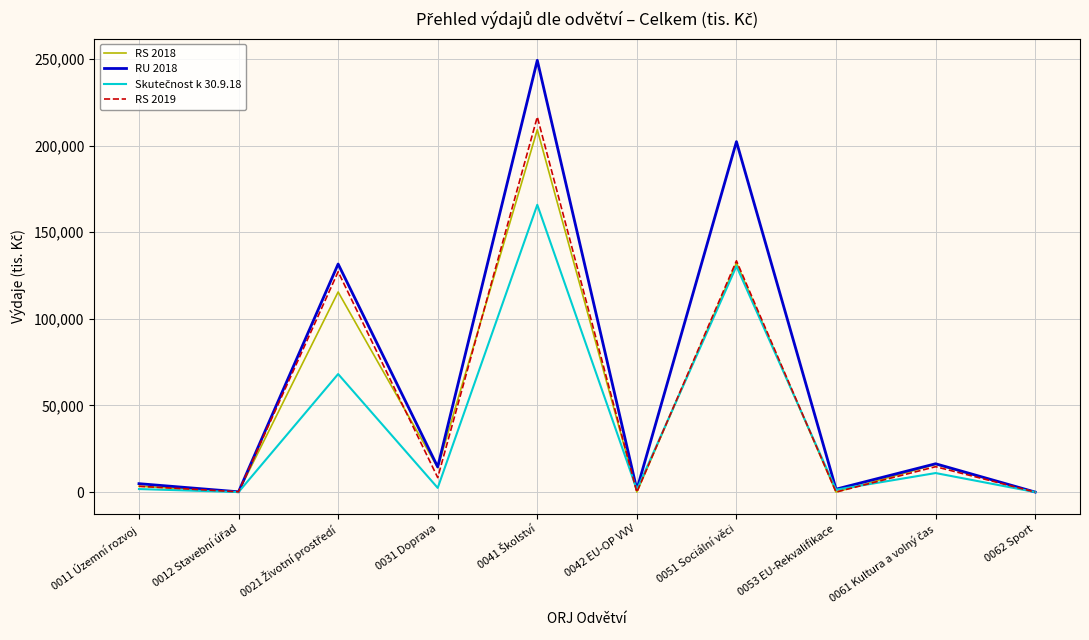

How many lines are shown in the chart?

4